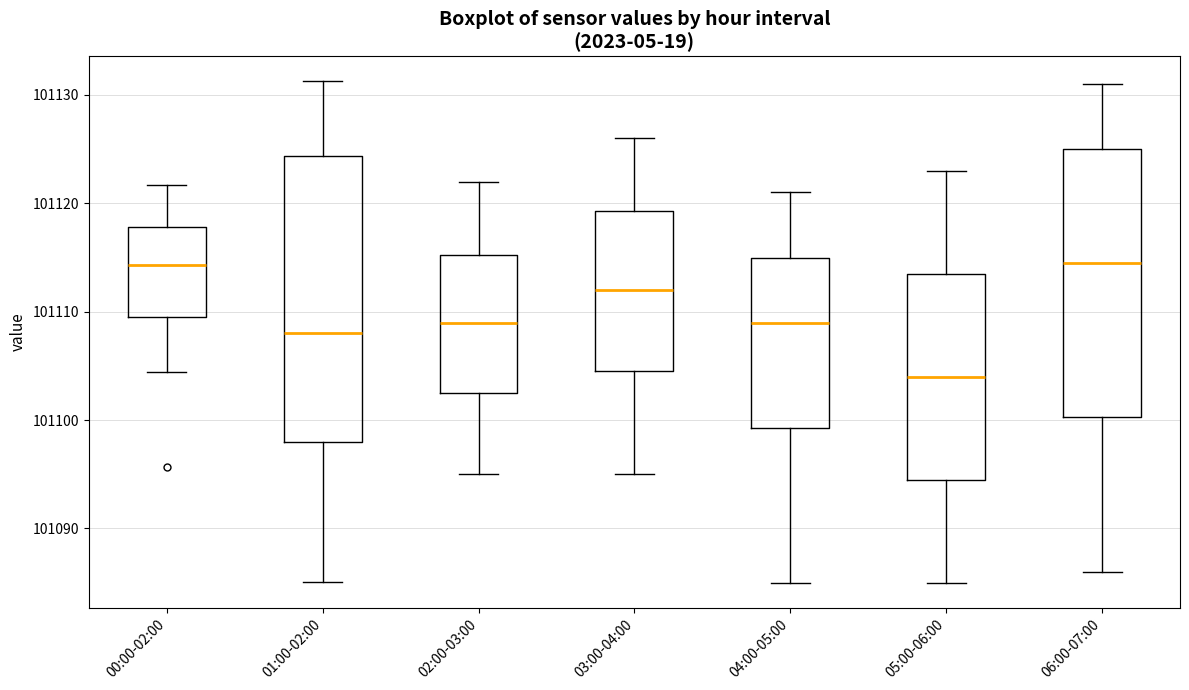

Reading left to right, transcribe this box plot: for each box, give where its median line is, the range the box spans, and where its two whiskers end, as read against the y-axis. The values are not printed on the chart, so give them approximately, as read against the axis.

00:00-02:00: median 101114, box 101110 to 101118, whiskers 101104 to 101122
01:00-02:00: median 101108, box 101098 to 101124, whiskers 101085 to 101131
02:00-03:00: median 101109, box 101103 to 101115, whiskers 101095 to 101122
03:00-04:00: median 101112, box 101105 to 101119, whiskers 101095 to 101126
04:00-05:00: median 101109, box 101099 to 101115, whiskers 101085 to 101121
05:00-06:00: median 101104, box 101095 to 101114, whiskers 101085 to 101123
06:00-07:00: median 101115, box 101100 to 101125, whiskers 101086 to 101131